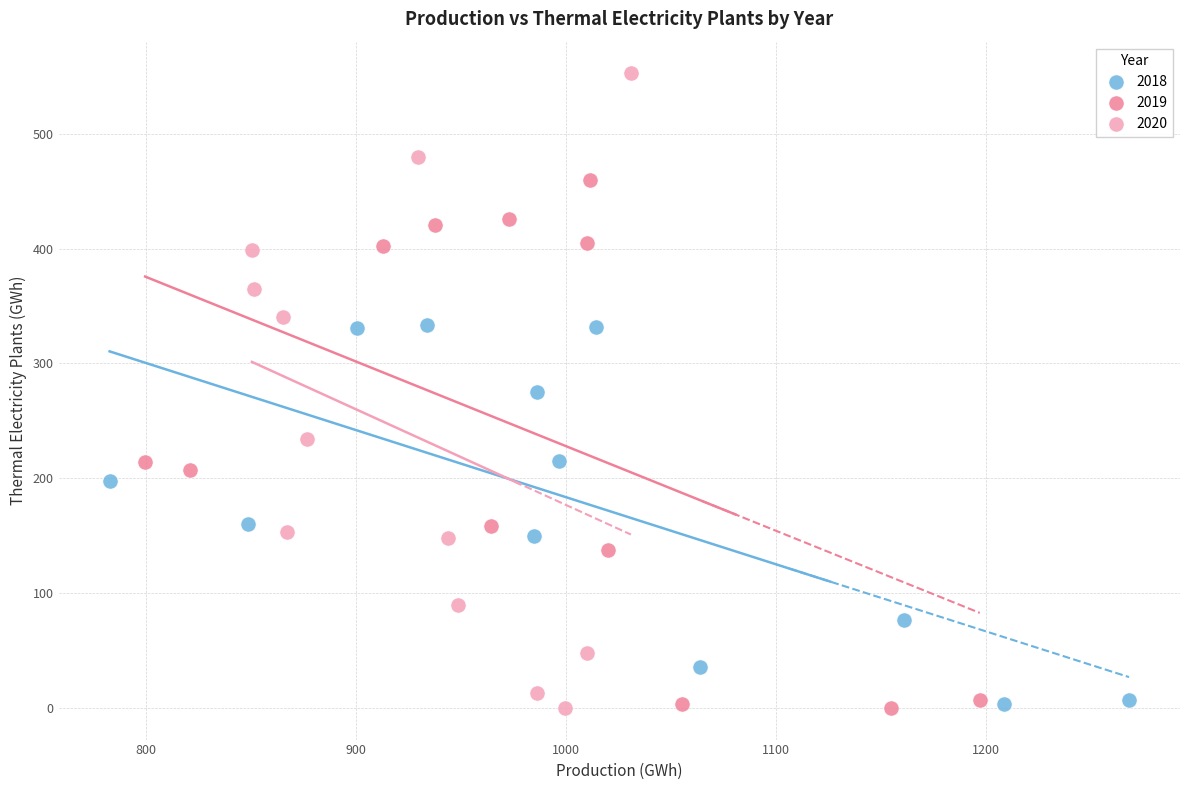

Which series has the largest Y range (max minus min)?

2020